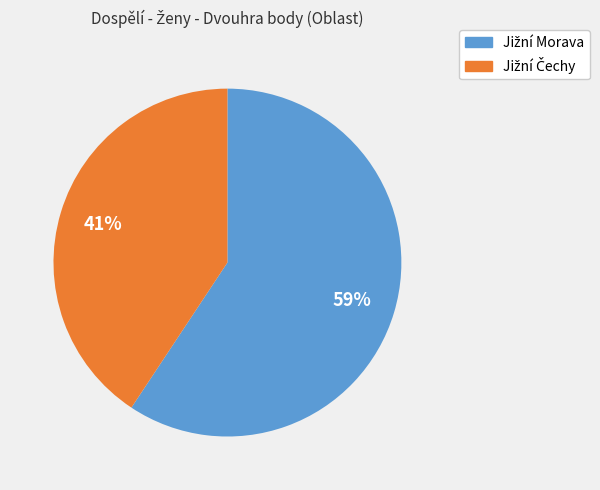

Is there any slice that represents more than half of the pie?

Yes